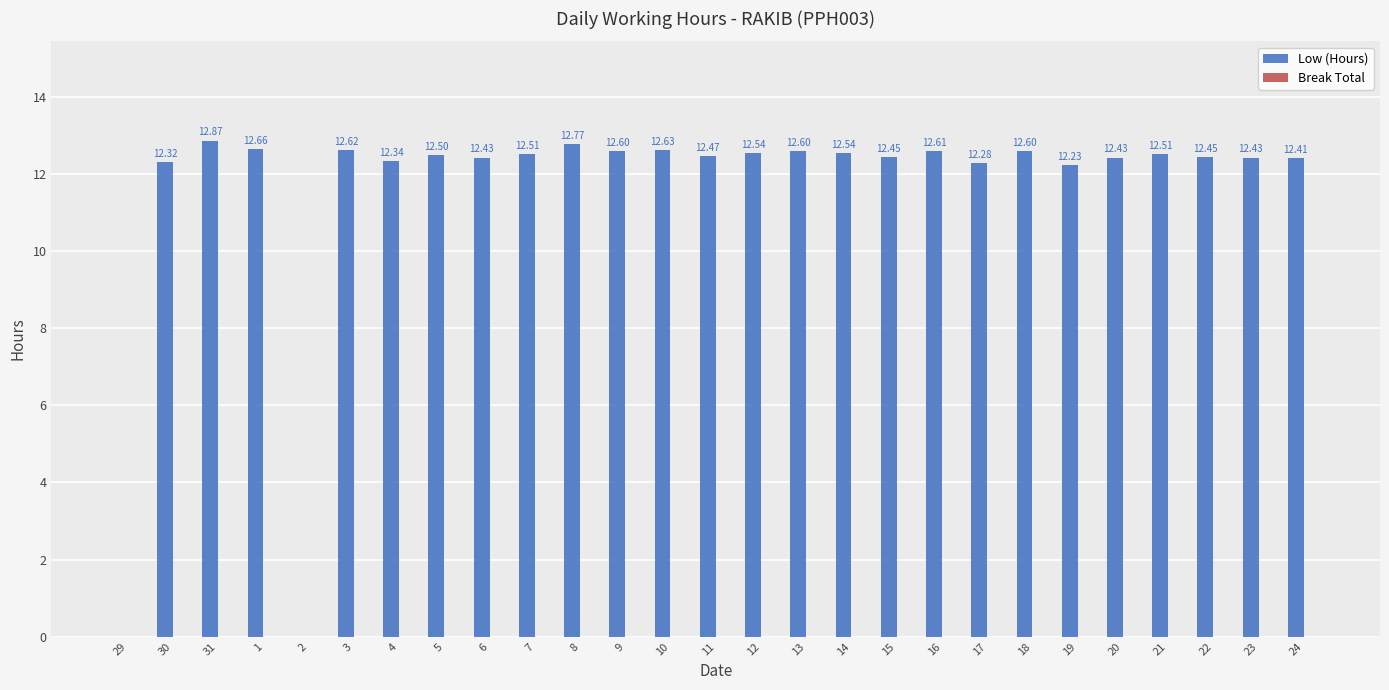

Approximately how many times larger is the value at 23 compared to 8?

1.0